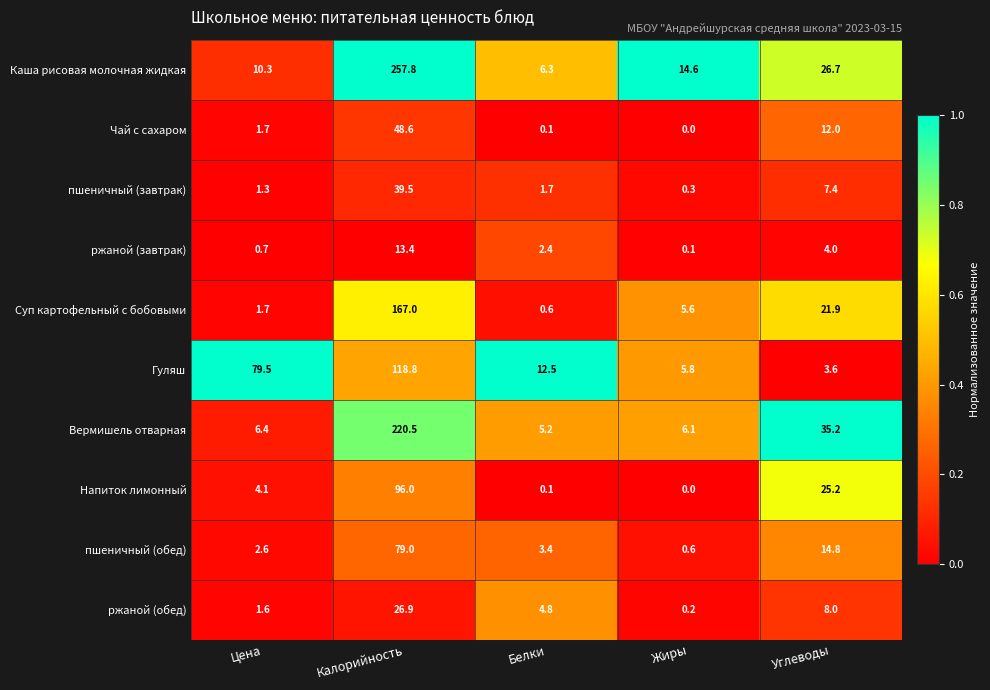

What is the difference between the highest and lowest values at Калорийность?

244.4